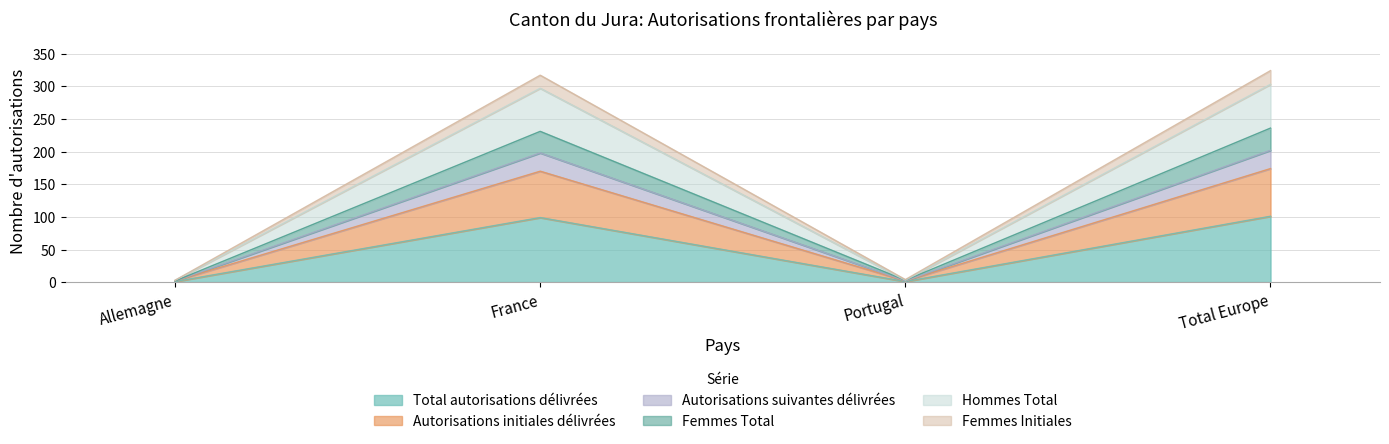

What is the value of the Autorisations suivantes délivrées point at the 1st from the left?

2